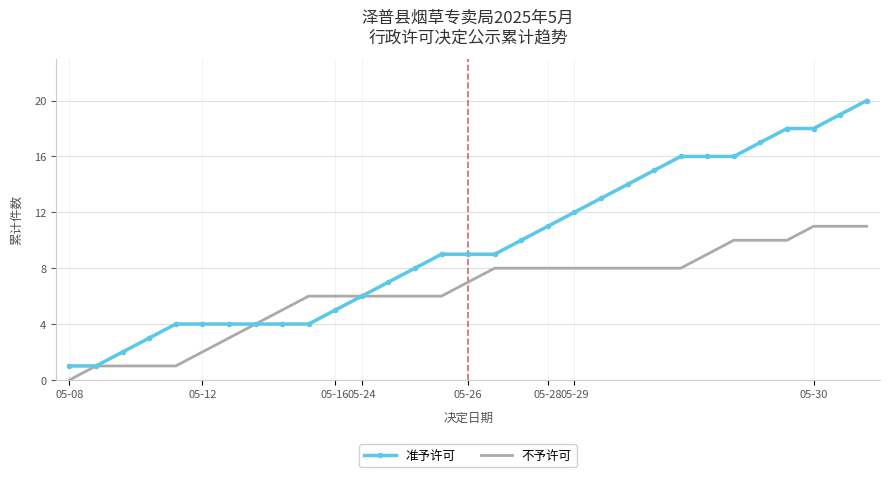

What is the greatest value displayed?

20